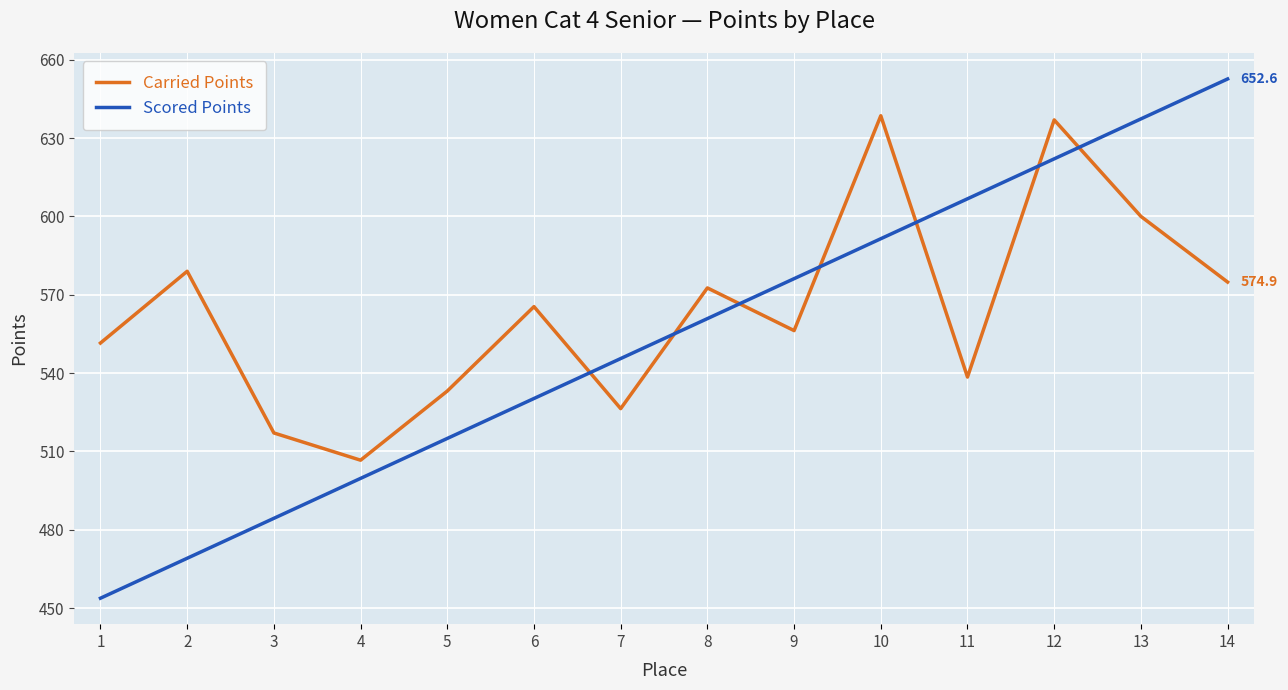

List the labels in order of Scored Points value, smallest first.

1, 2, 3, 4, 5, 6, 7, 8, 9, 10, 11, 12, 13, 14